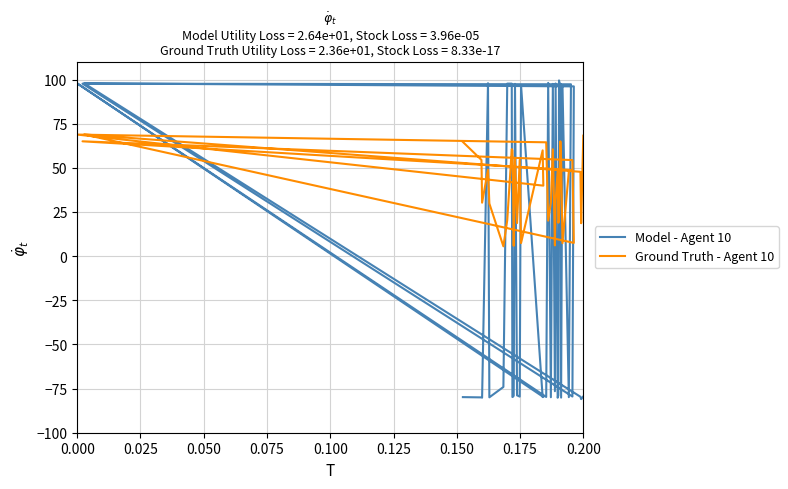

Reading left to right, list all the values displayed in this chart.

Model - Agent 10: -79.8	-80.0	-80.2	97.9	-80.0	-74.1	97.7	97.7	-79.8	-79.6	-79.0	97.6	-78.8	-79.5	96.8	-79.8	-79.7	97.8	-79.7	98.1	-79.9	97.5	-76.5	97.8	-80.2	-78.9	99.5	97.3	97.6	-80.1	96.5	-79.9	97.3	97.7	-79.5	96.1	97.8	-79.6	-81.0	-79.4
Ground Truth - Agent 10: 64.7	54.5	30.3	48.9	29.8	5.6	20.4	60.6	59.8	39.8	5.8	55.2	18.7	54.4	7.4	59.9	39.9	68.8	64.5	20.1	30.3	60.5	6.1	31.3	48.0	18.9	20.0	48.7	65.0	54.5	7.3	47.9	48.8	65.0	54.4	7.5	68.9	47.8	18.6	68.2